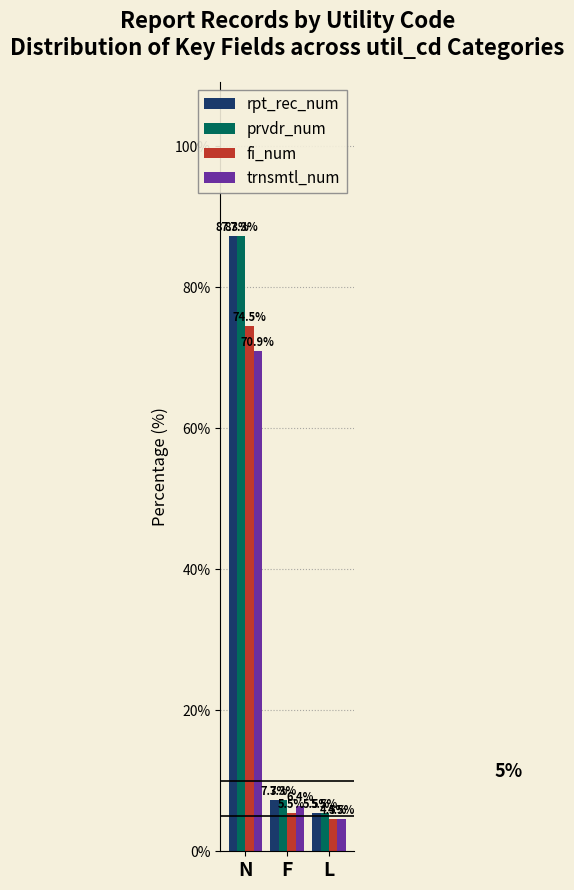

What is the maximum value shown in the chart?

87.3